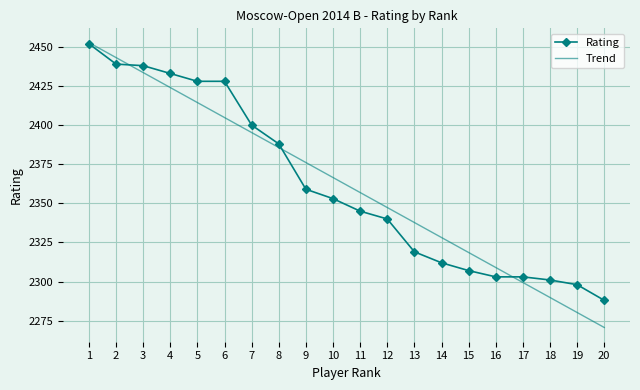

What is the total value across all series at 6?

4832.8